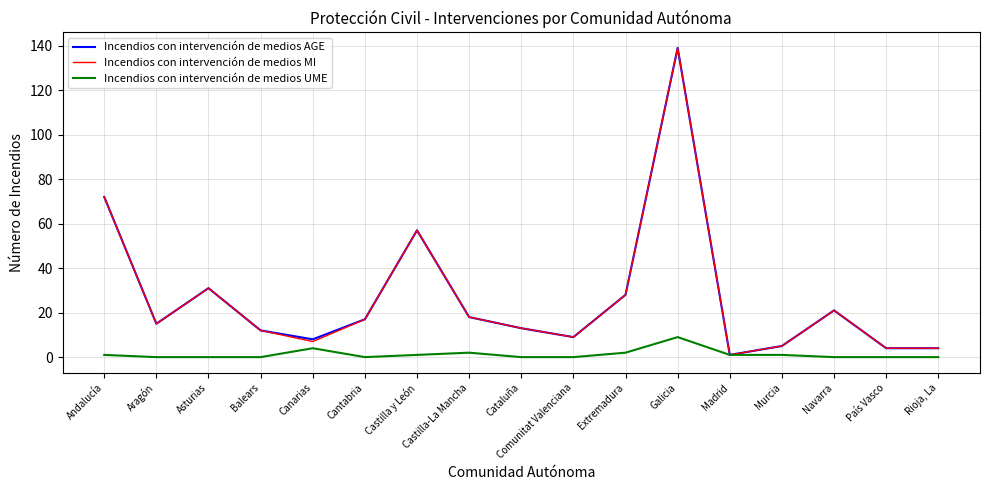

What position from the right is Galicia?

6